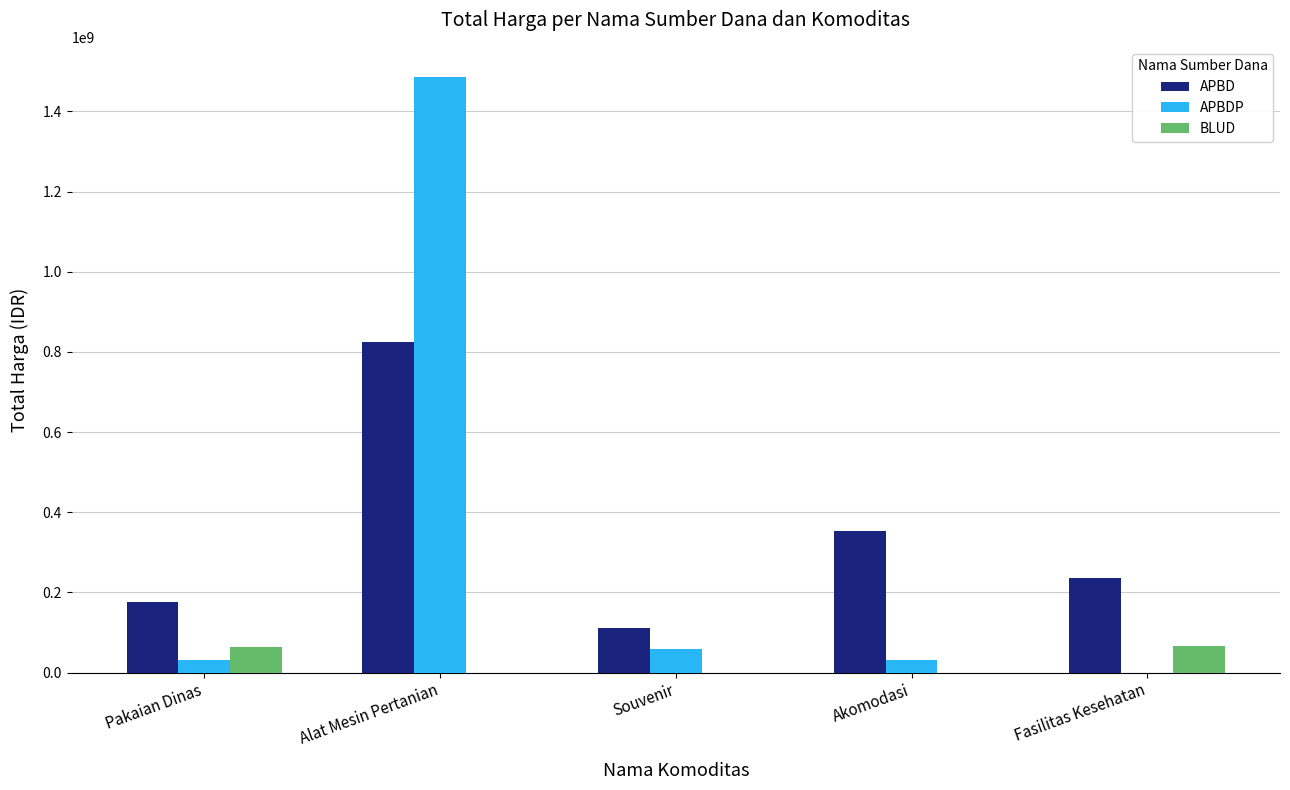

What is the maximum value shown in the chart?

1486800150